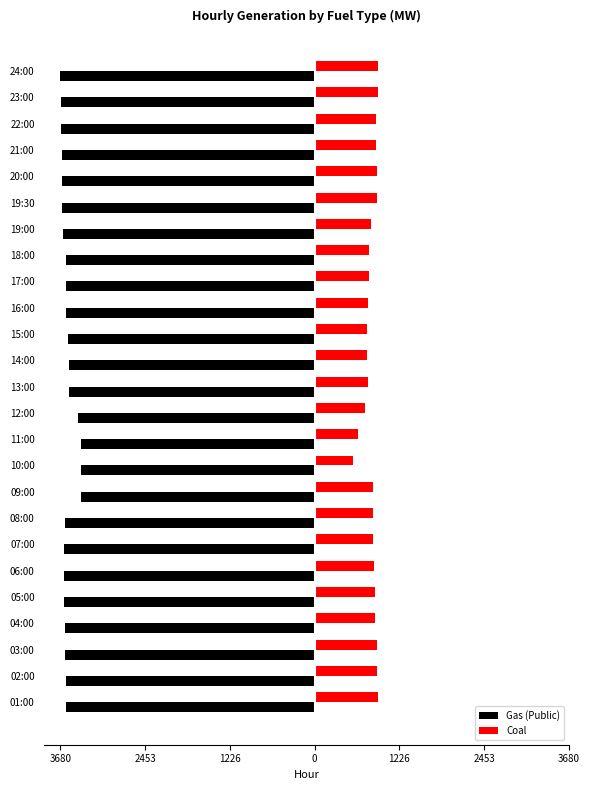

Which series has the widest spread of values?

Coal